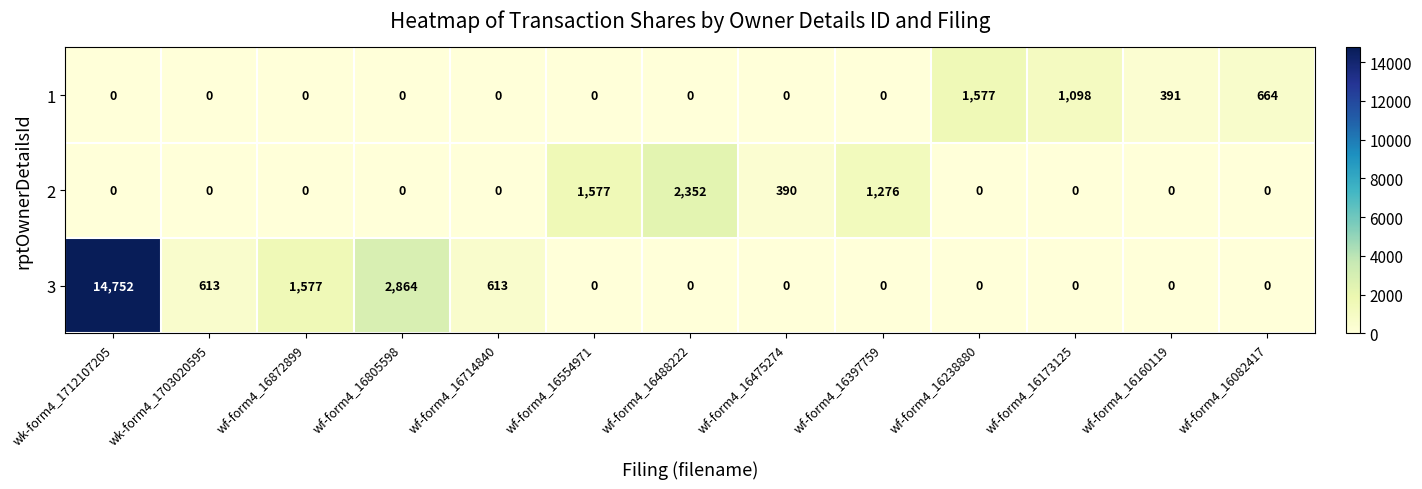

What is the total value across all series at wf-form4_16082417?

664